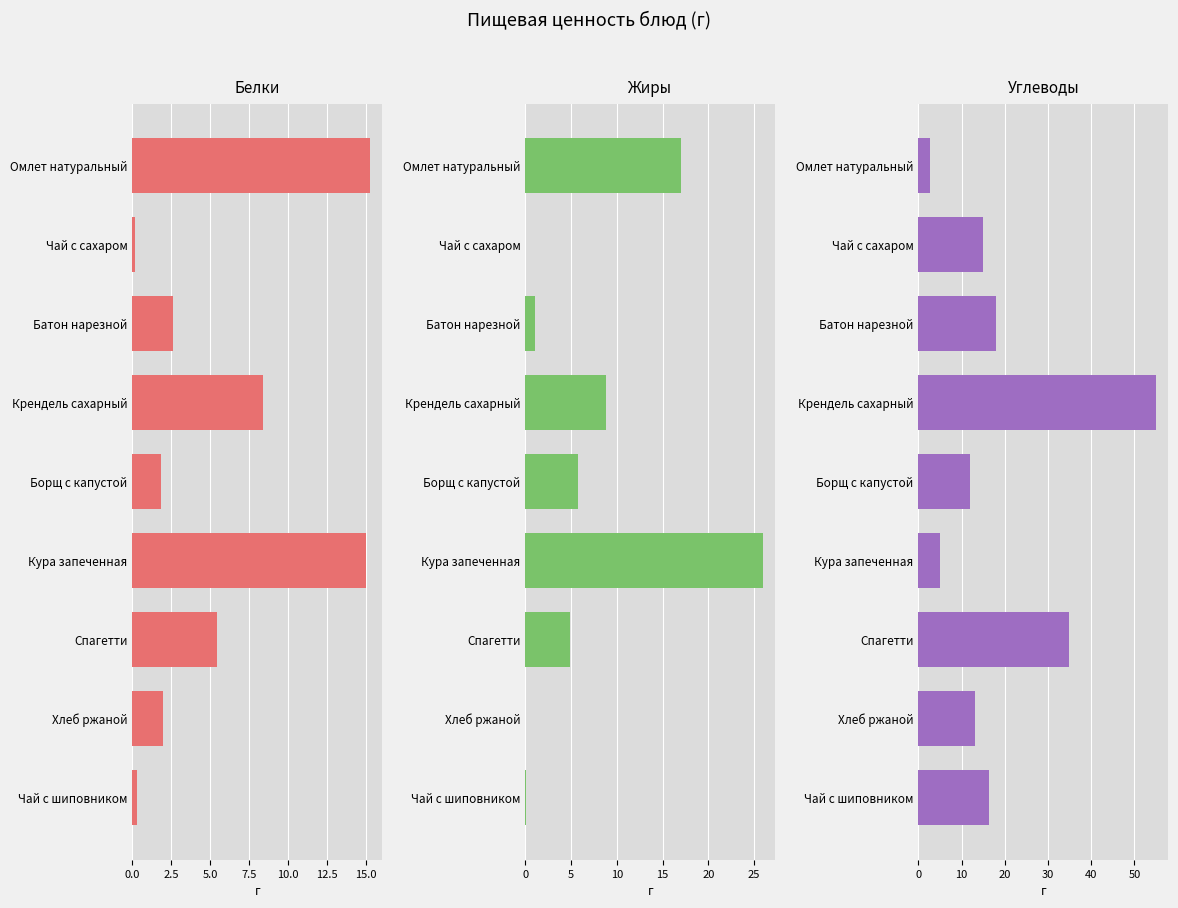

What position from the right is Чай с сахаром?

8